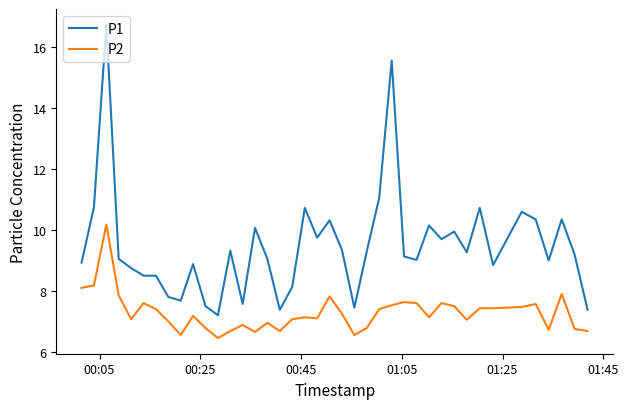

Which series has the largest range (max minus min)?

P1